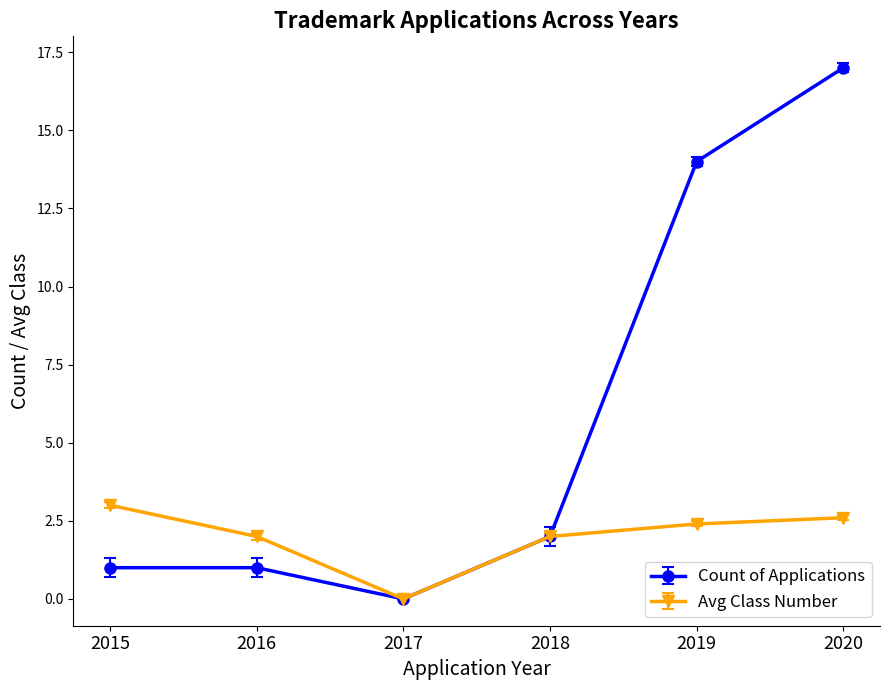

How many positive values does the Avg Class Number series have?

5